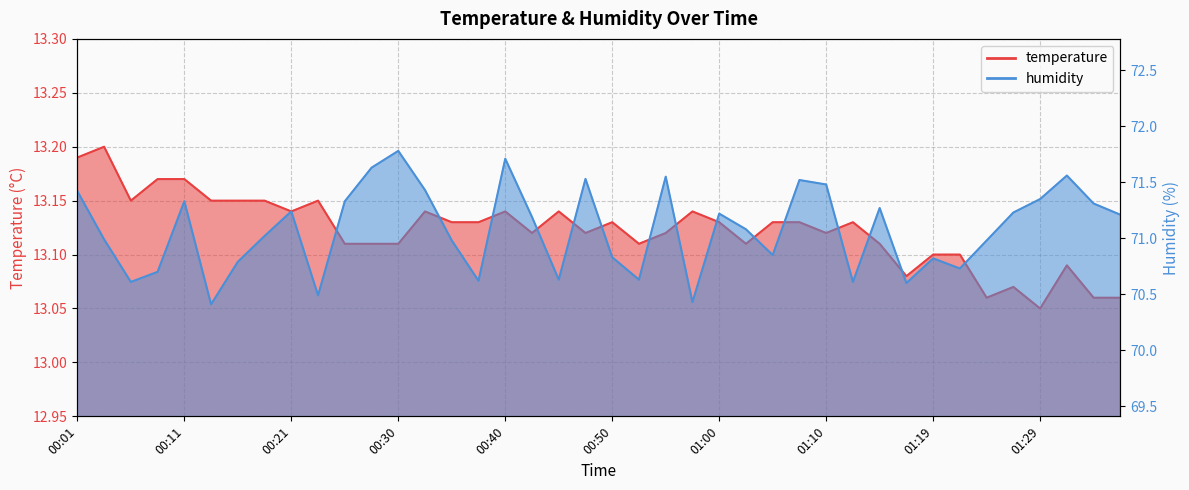

True or false: humidity and temperature intersect in this chart.

False